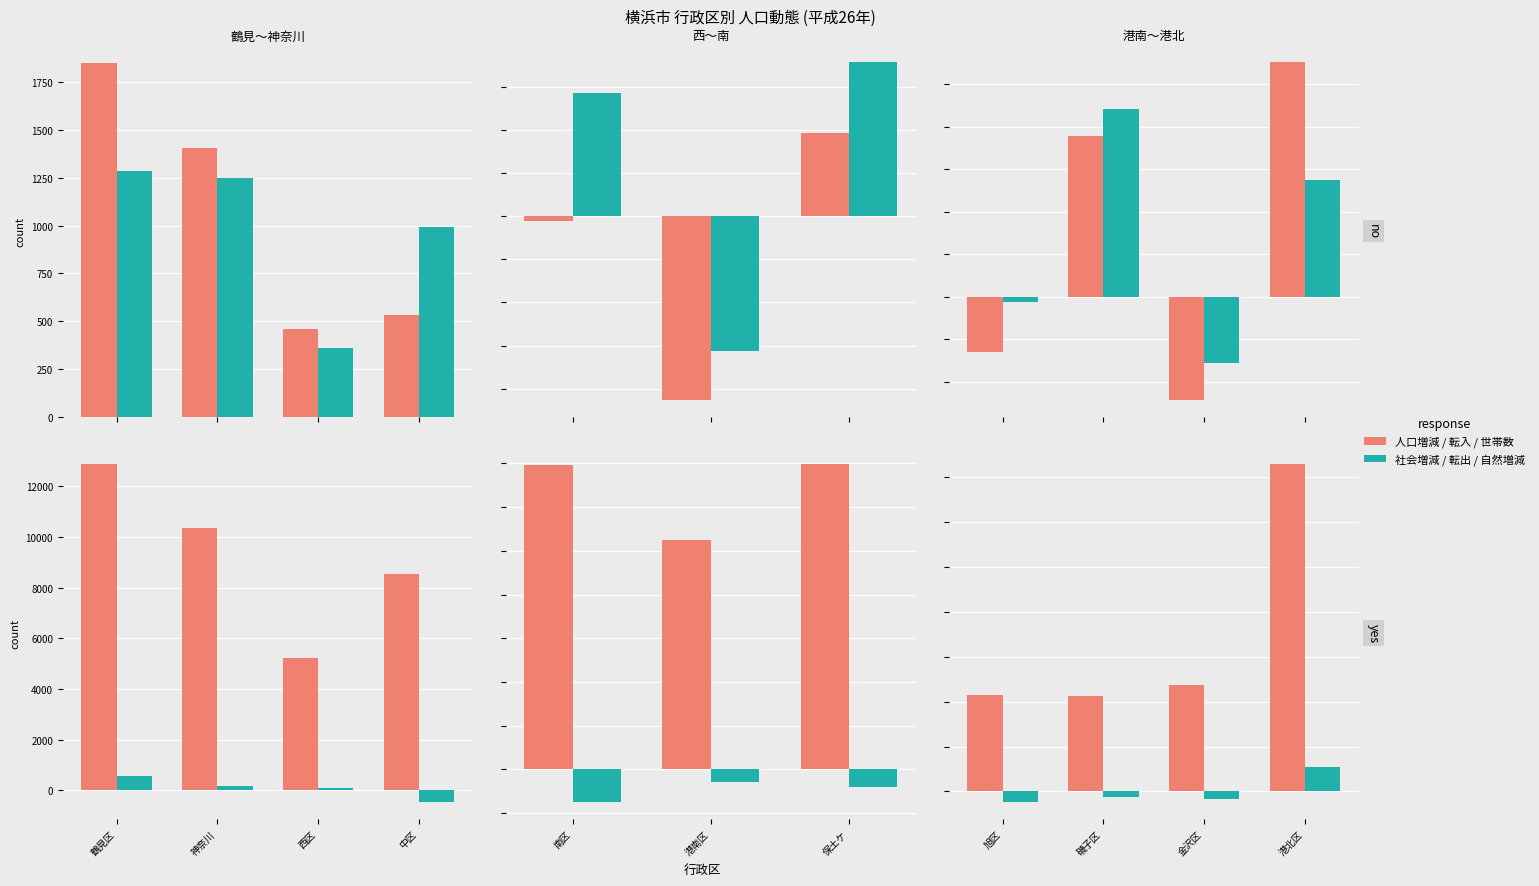

What is the value of the 社会/転出/自然 bar at the 1st from the left?

-589